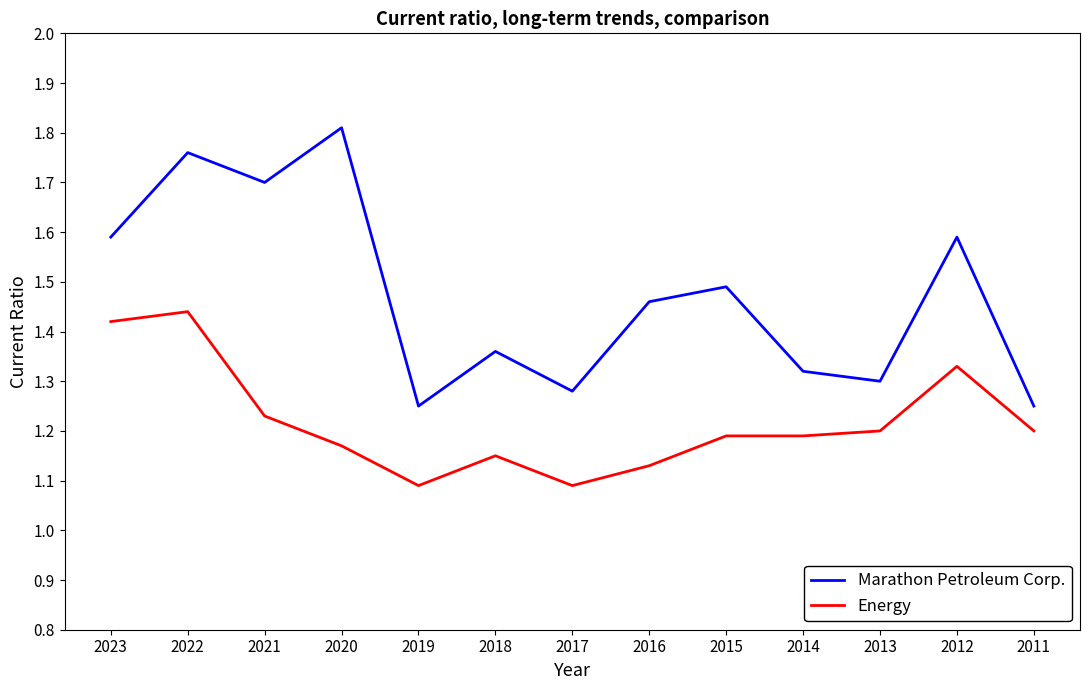

What is the difference between the Energy values at 2020 and 2021?

0.1